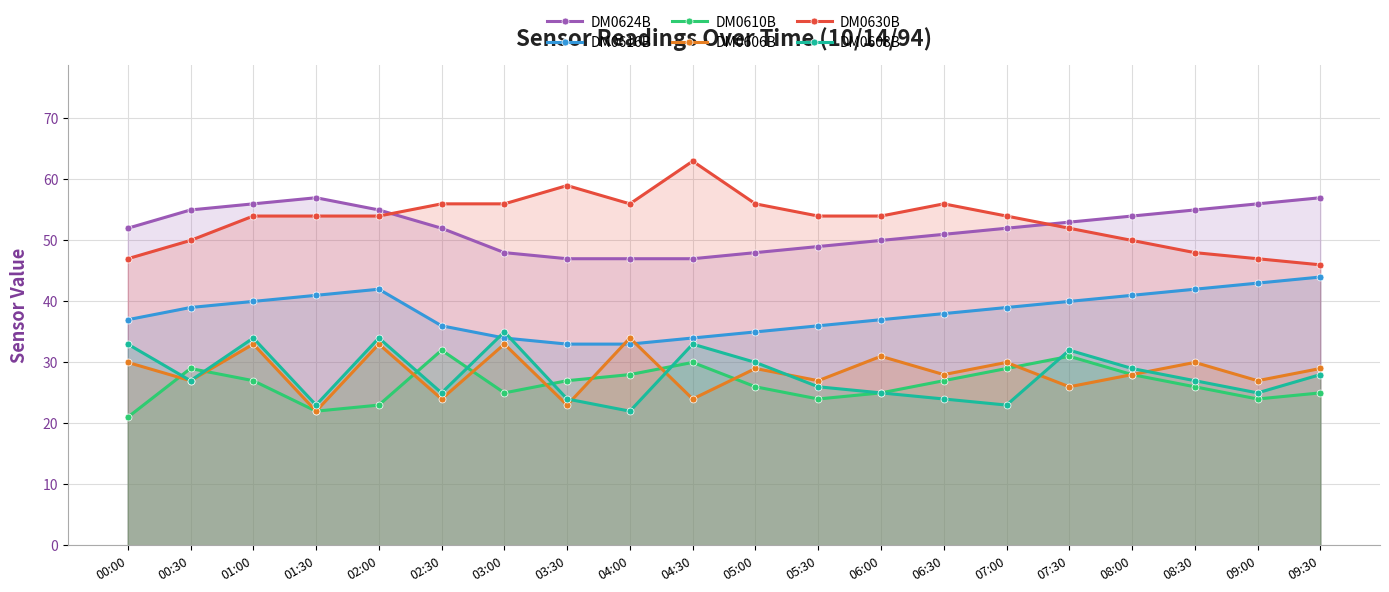

What is the sum of all DM0630B values?

1066